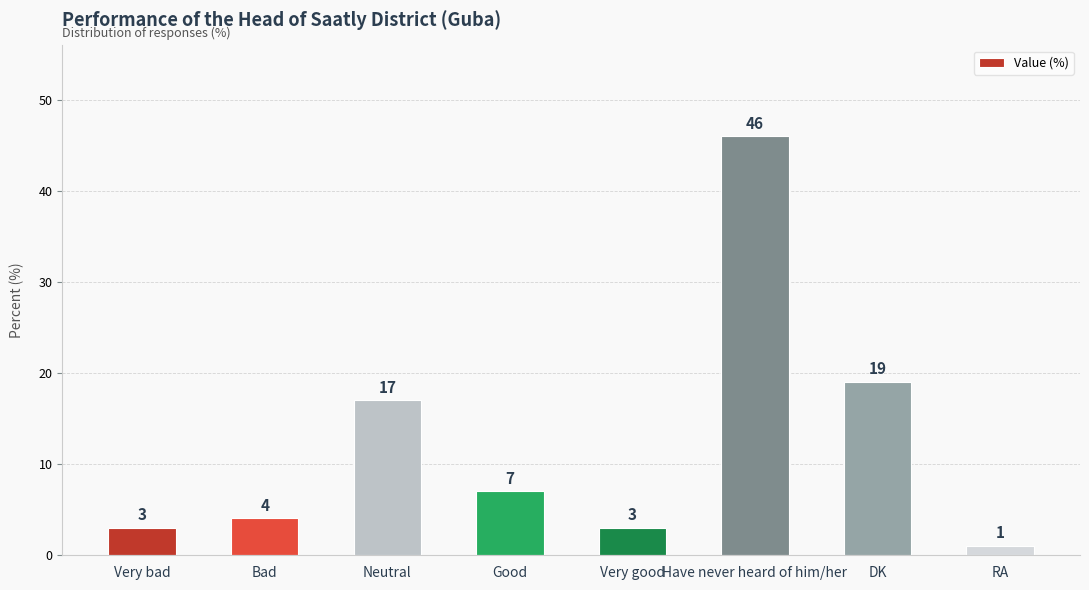

True or false: the data shows 77 at Have never heard of him/her.

False